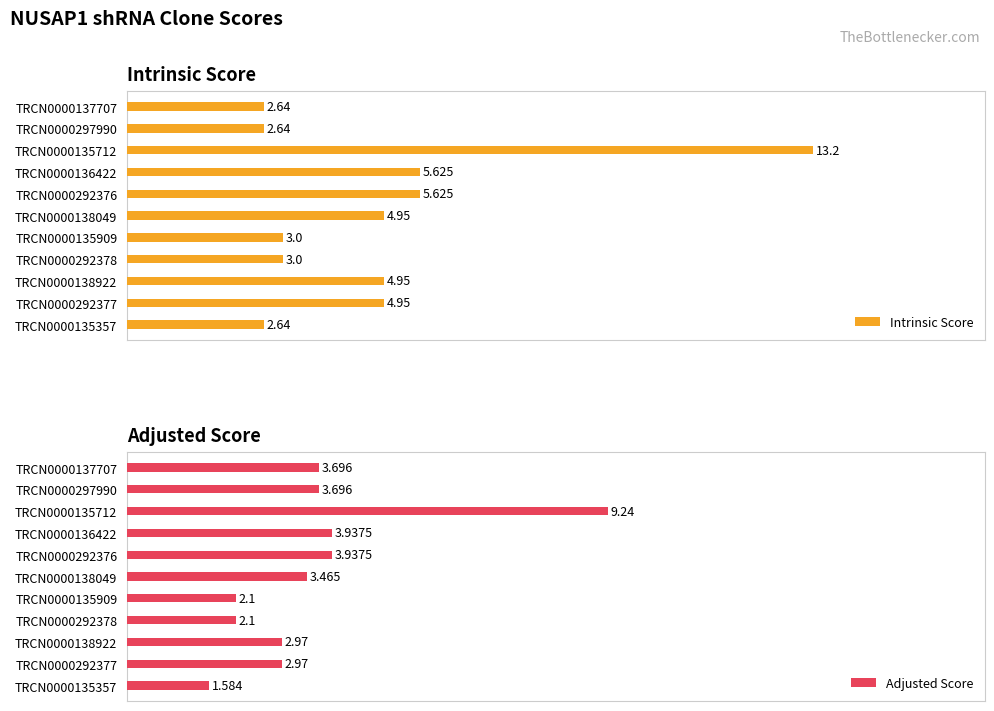

How many series are shown in this chart?

2